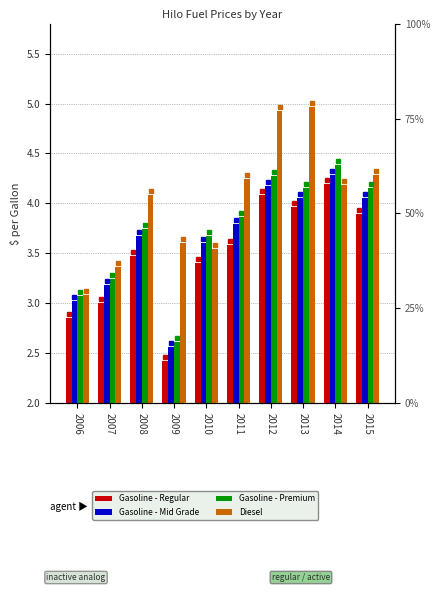

At which label does Gasoline - Premium first exceed 3?

2006